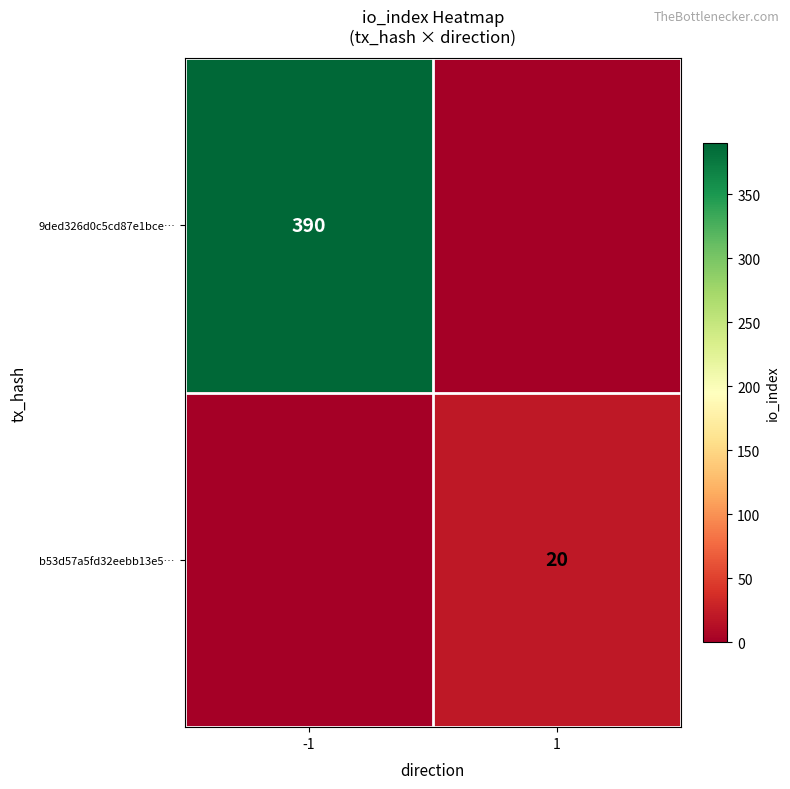

Is it true that b53d57a5fd32eebb13e5… equals 20 at 1?

True